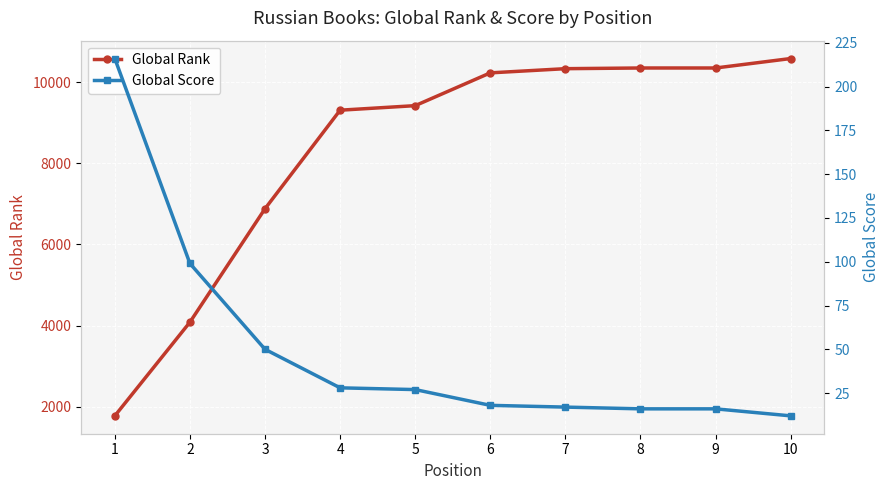

What is the value of the Global Rank point at the 10th from the left?

10579